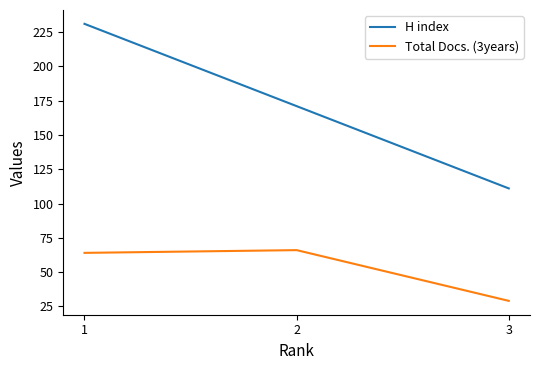

What is the difference between the H index values at 2 and 3?

60